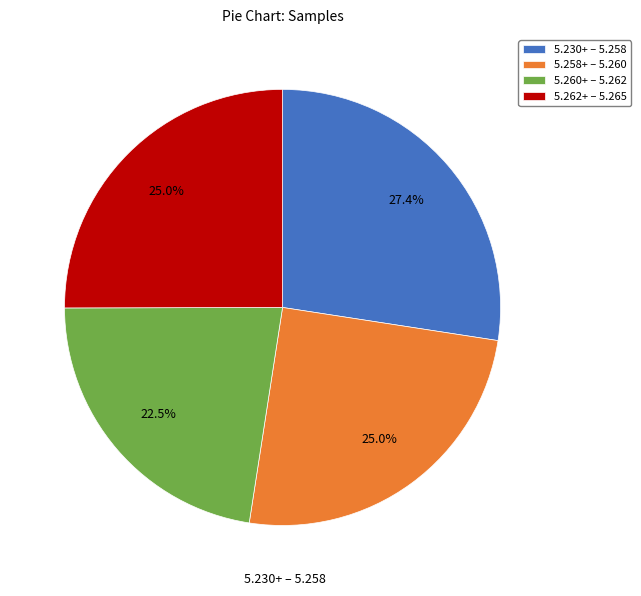

What is the largest slice in the pie chart?

5.230+ – 5.258